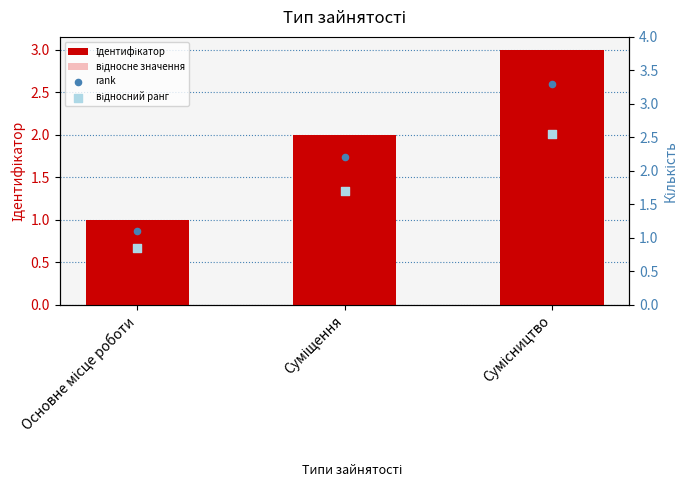

What is the total value across all series at Основне місце роботи?

3.5